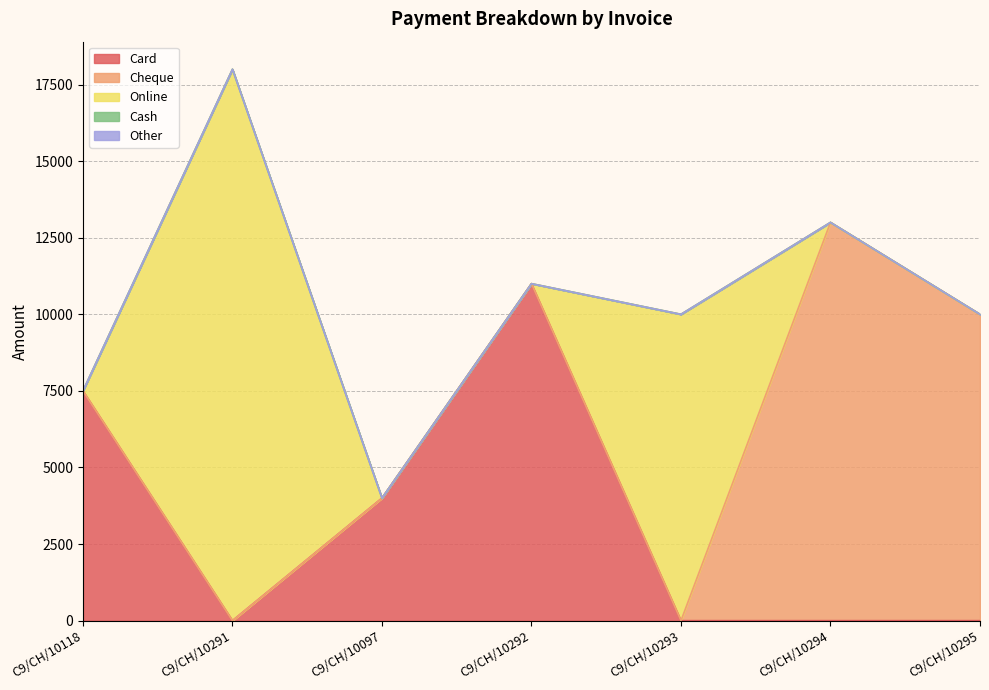

True or false: Card and Other cross at least once.

False